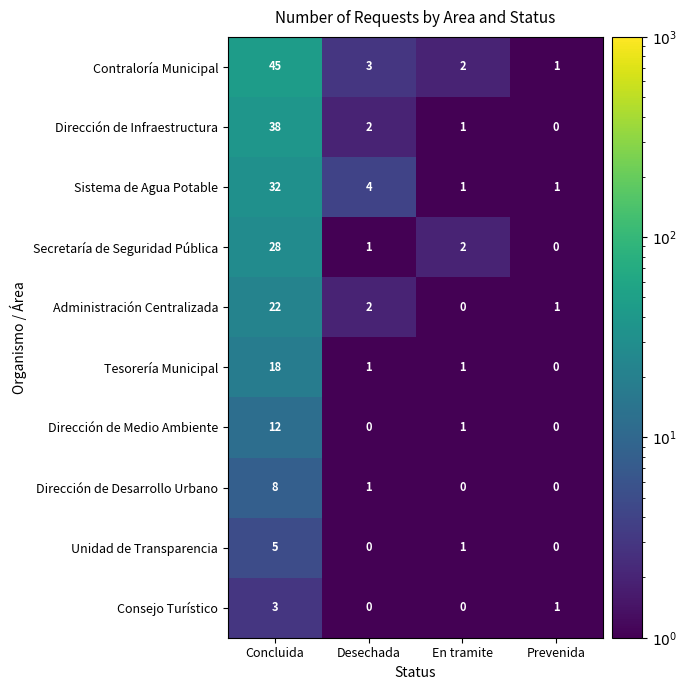

Rank the categories by Secretaría de Seguridad Pública value from lowest to highest.

Prevenida, Desechada, En tramite, Concluida